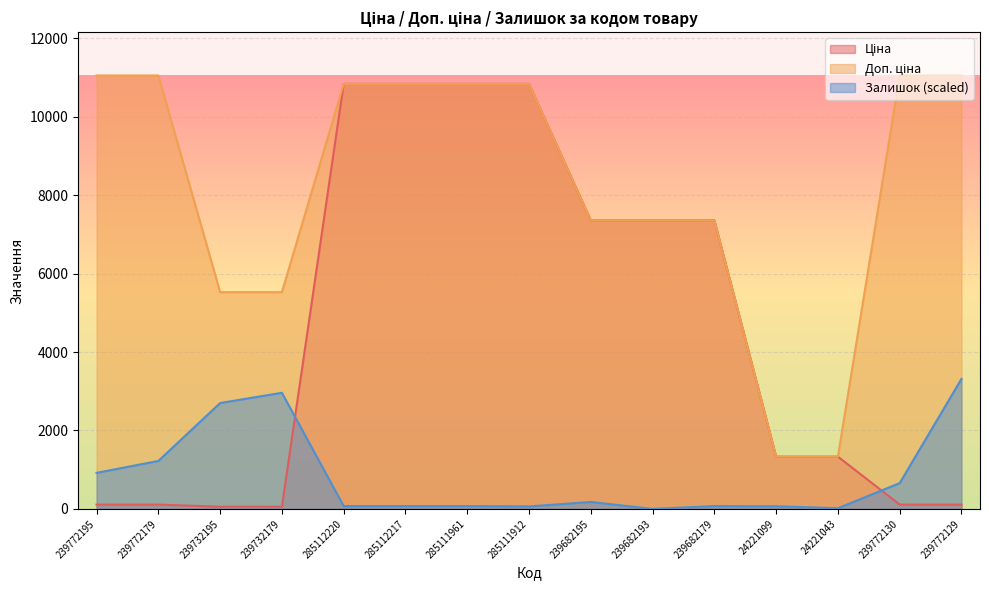

At which label does Доп. ціна reach its minimum?

24221099